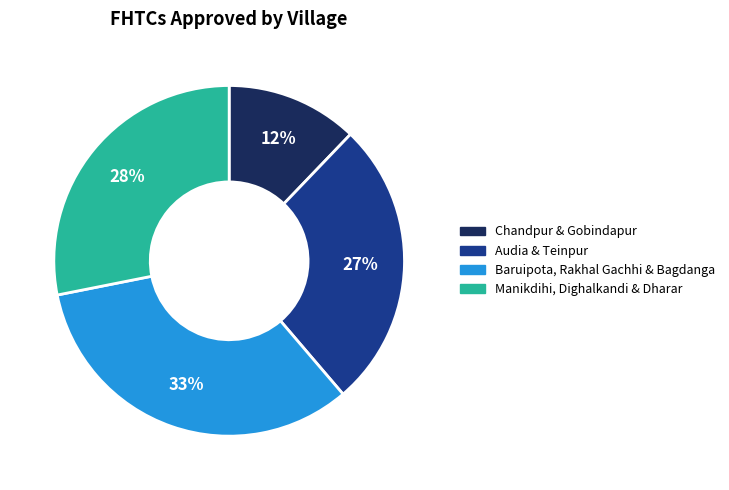

Is there a majority slice in this chart?

No